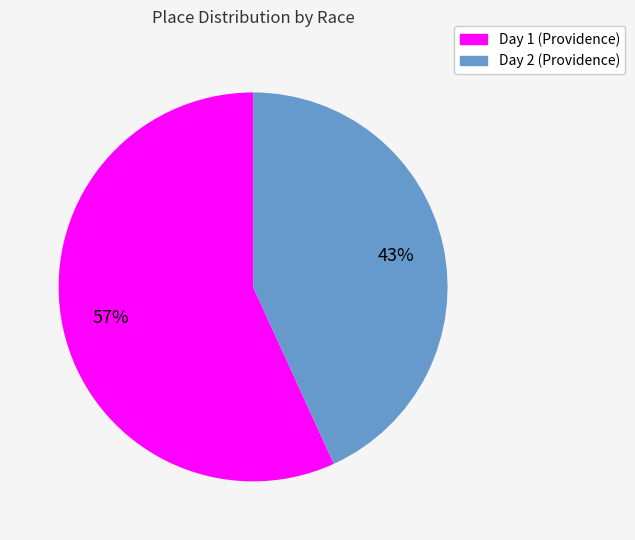

How many slices are in this pie chart?

2